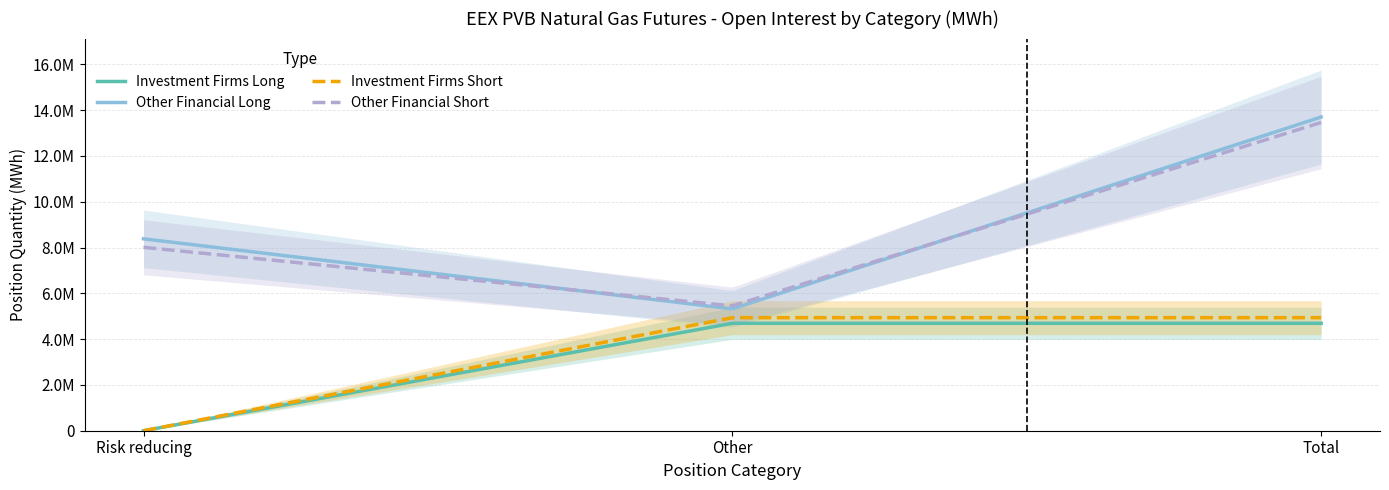

What is the average value of the Investment Firms Short series?

3291387